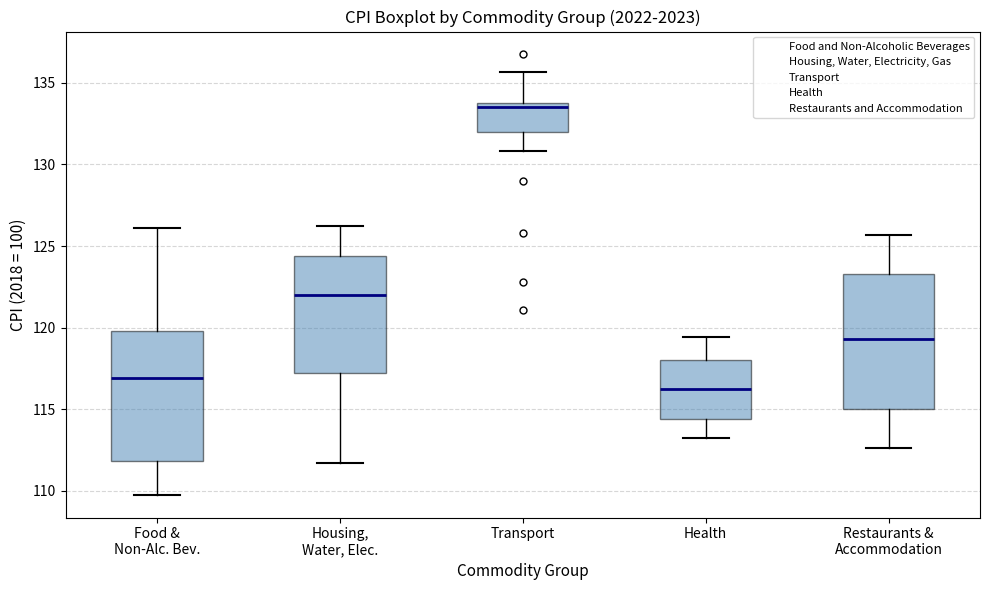

Reading left to right, transcribe this box plot: for each box, give where its median line is, the range the box spans, and where its two whiskers end, as read against the y-axis. The values are not printed on the chart, so give them approximately, as read against the axis.

Food & Non-Alc. Bev.: median 117.0, box 112.0 to 120.0, whiskers 109.5 to 126.0
Housing, Water, Elec.: median 122.0, box 117.0 to 124.5, whiskers 111.5 to 126.0
Transport: median 133.5, box 132.0 to 134.0, whiskers 131.0 to 135.5
Health: median 116.0, box 114.5 to 118.0, whiskers 113.0 to 119.5
Restaurants & Accommodation: median 119.5, box 115.0 to 123.5, whiskers 112.5 to 125.5